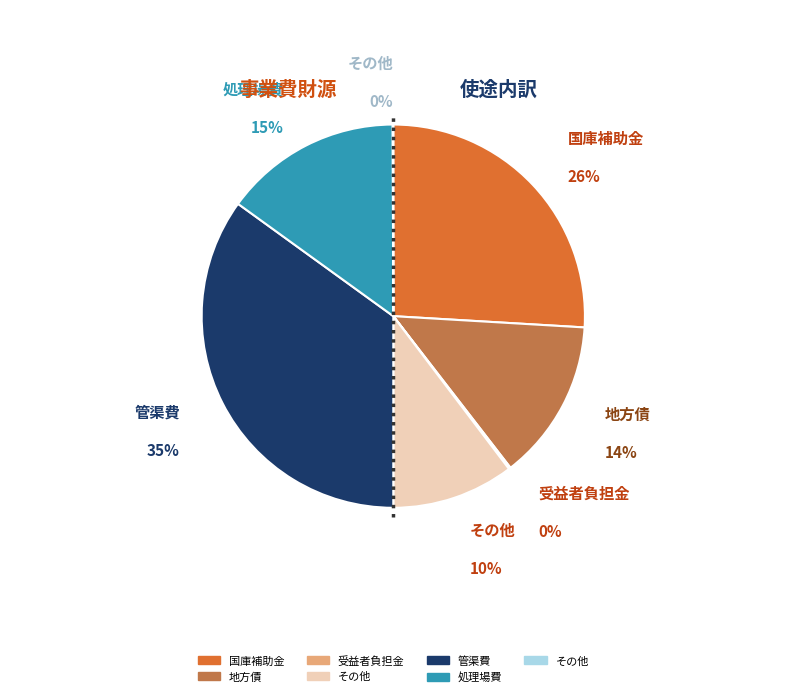

To the nearest percent, what is the difference between the largest and smallest slice percentages?

35%